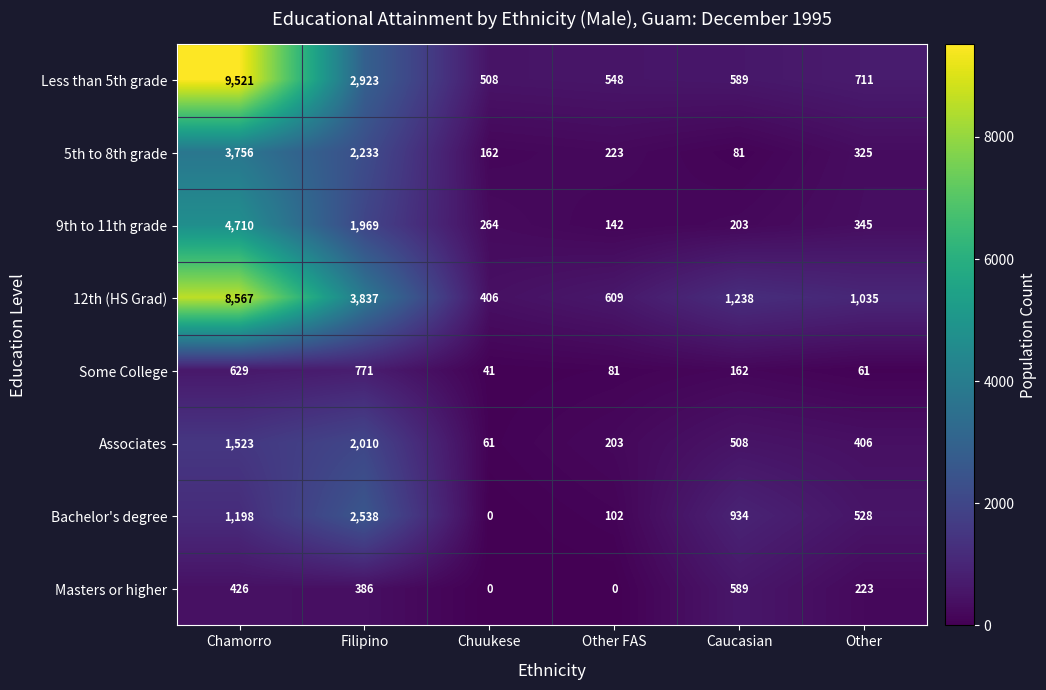

Rank the series at Filipino from highest to lowest value.

12th (HS Grad), Less than 5th grade, Bachelor's degree, 5th to 8th grade, Associates, 9th to 11th grade, Some College, Masters or higher